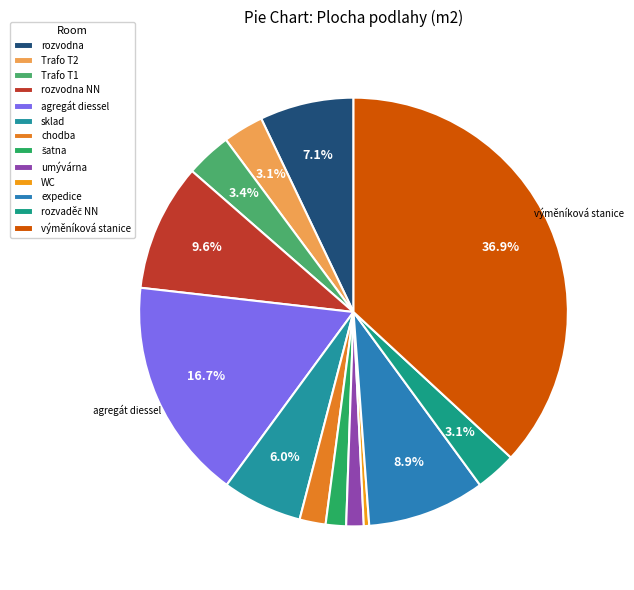

How many segments does this pie chart have?

13